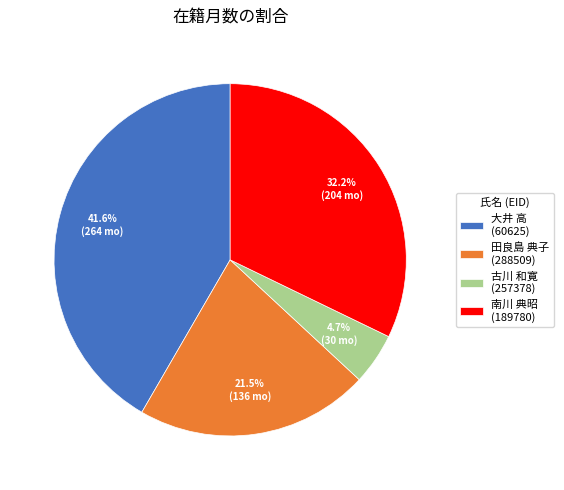

Between 南川 典昭 (189780) and 田良島 典子 (288509), which is larger?

南川 典昭 (189780)